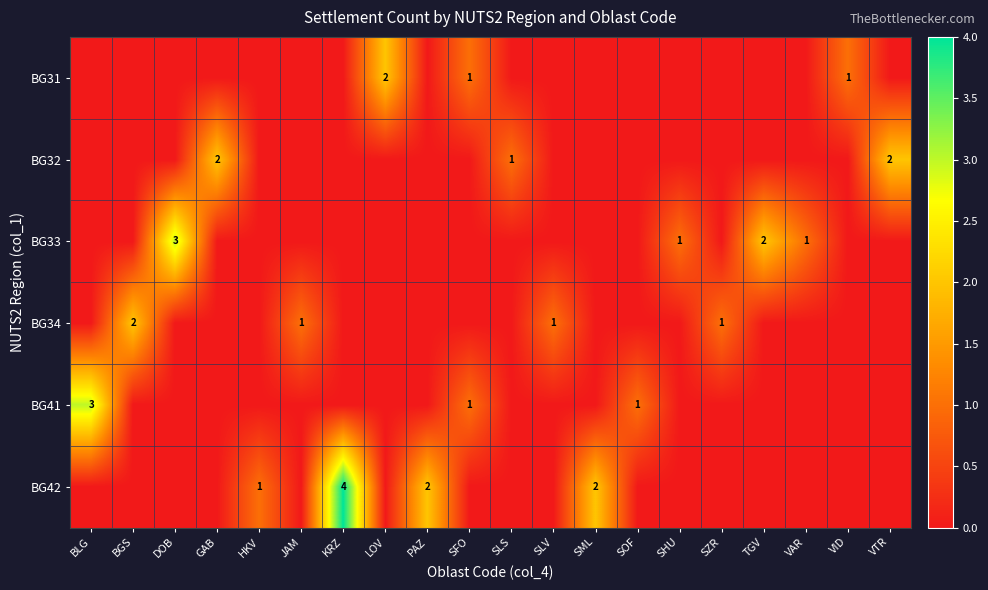

At which label is BG42 closest to 2?

PAZ